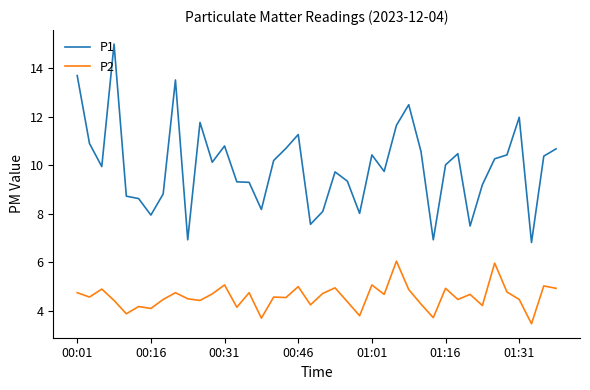

How many categories are shown in the chart?

40